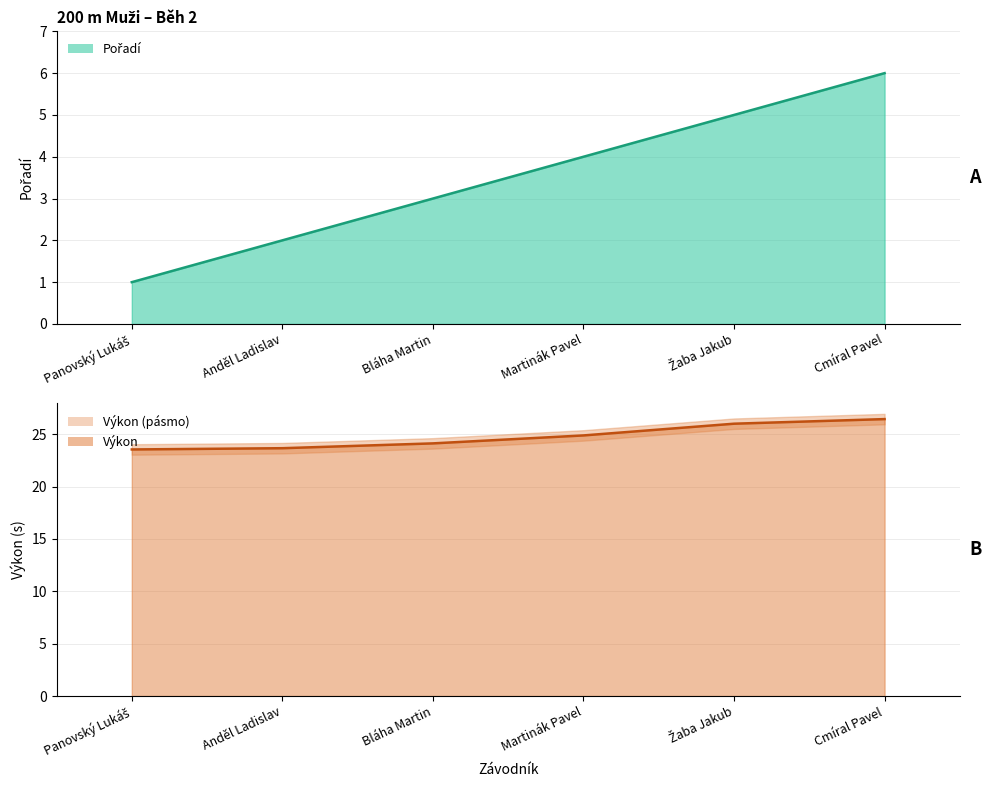

How many values are between 2 and 5?

4